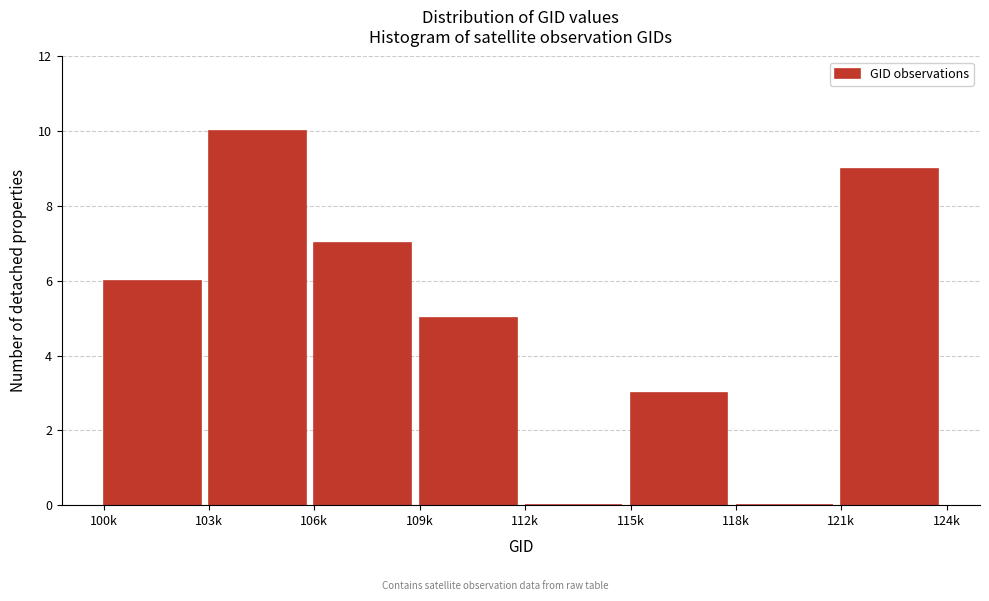

Reading left to right, extract all data points from this chart.

100k=6	103k=10	106k=7	109k=5	112k=0	115k=3	118k=0	121k=9